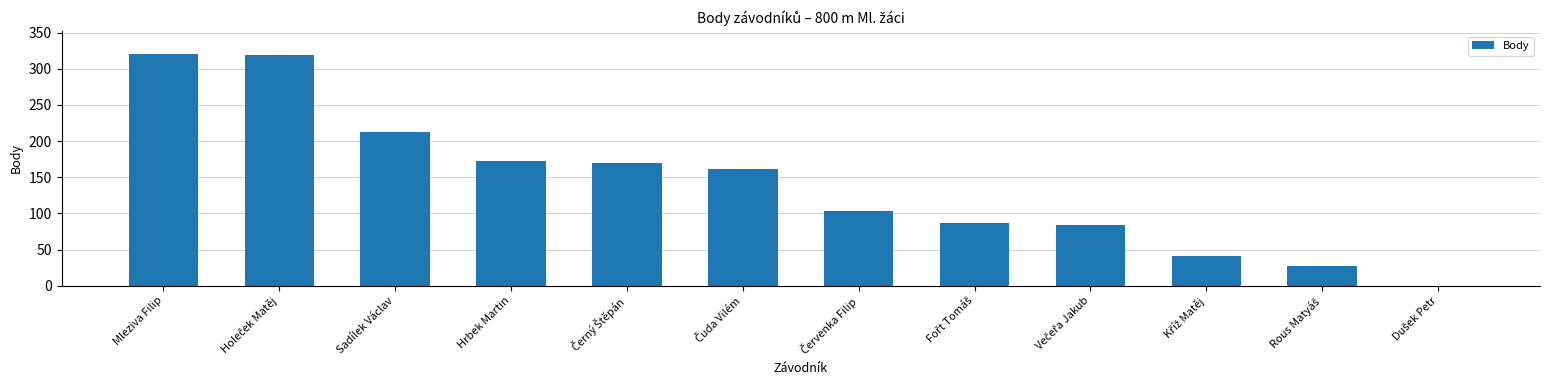

Read the value at Mleziva Filip.

320